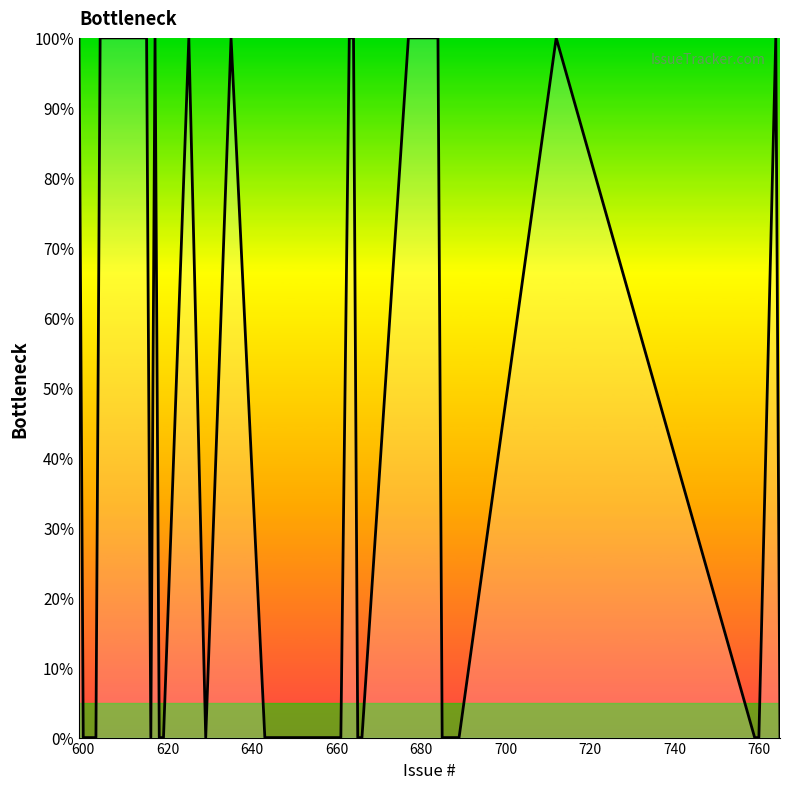

What is the greatest value displayed?

100